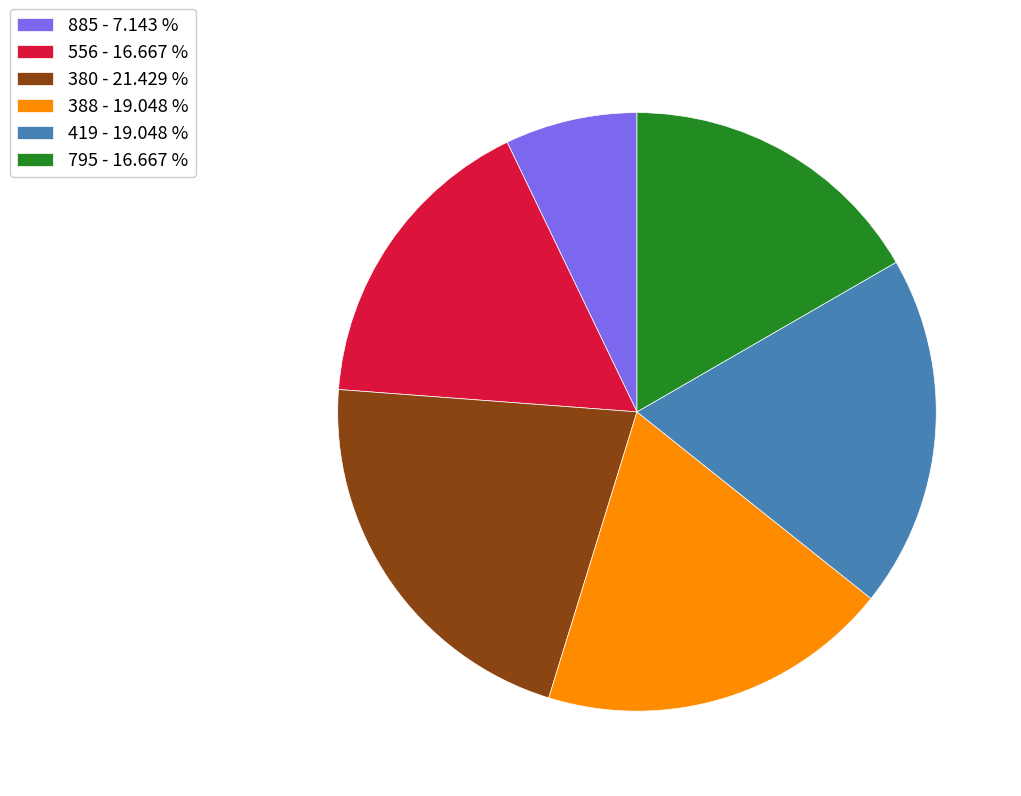

Does 388 - 19.048 % account for over 50% of the chart?

No